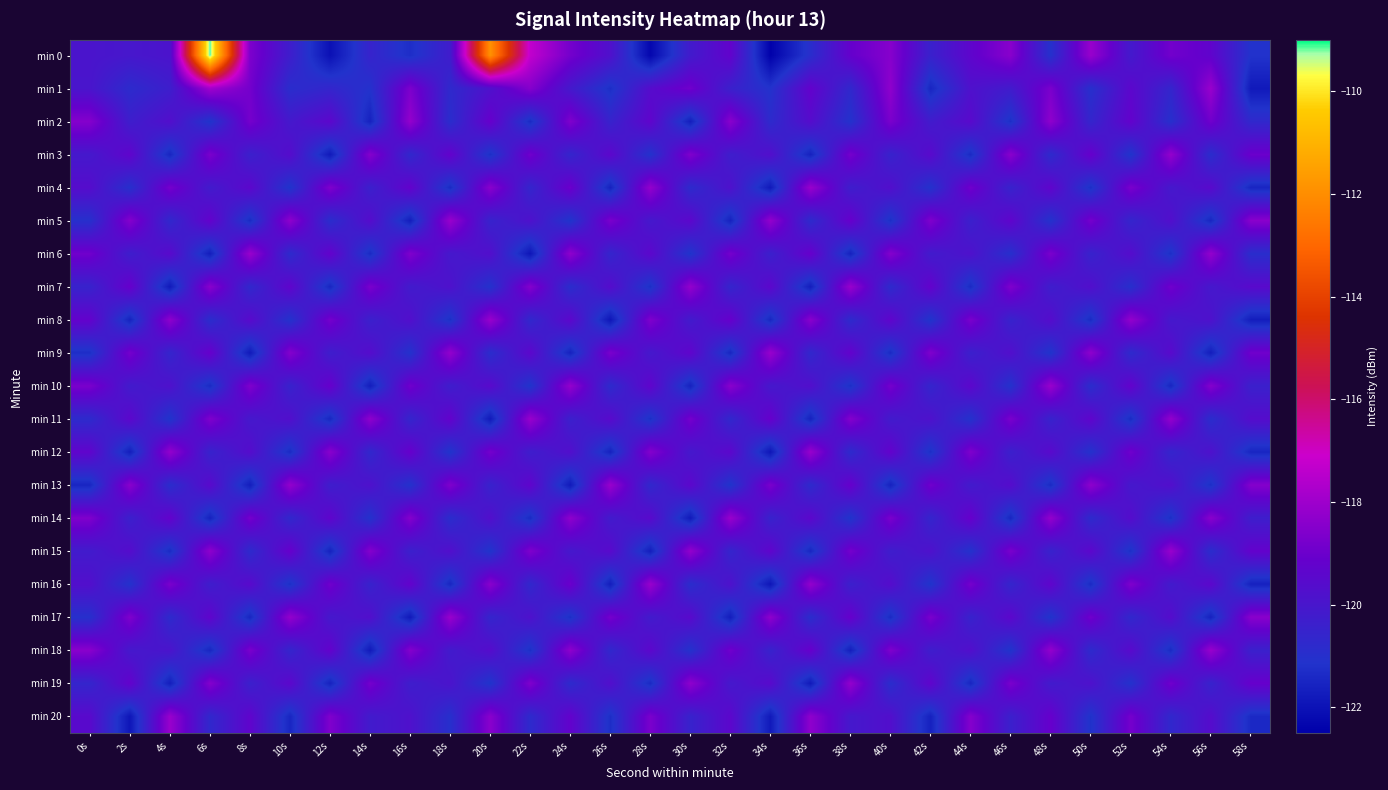

List the series in order of their peak value, lowest first.

min 2, min 3, min 19, min 4, min 5, min 6, min 7, min 8, min 9, min 10, min 11, min 12, min 13, min 14, min 15, min 16, min 17, min 18, min 20, min 1, min 0